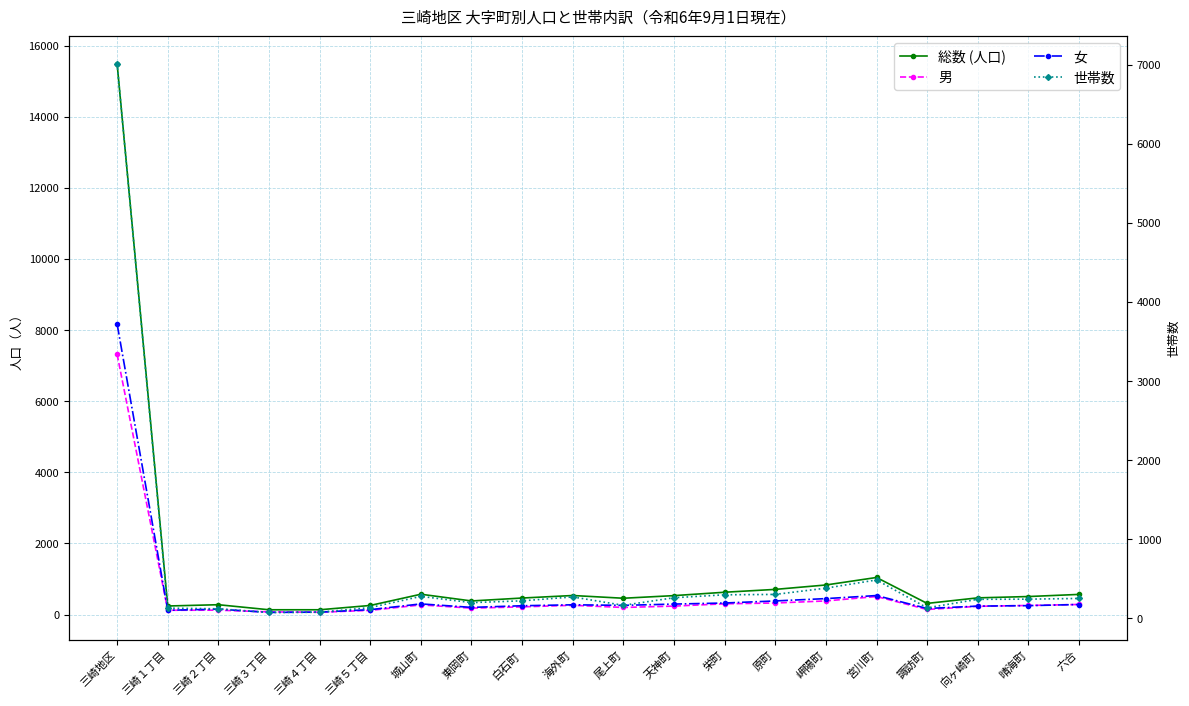

The value of 総数 (人口) at 三崎１丁目 is 241. True or false?

True